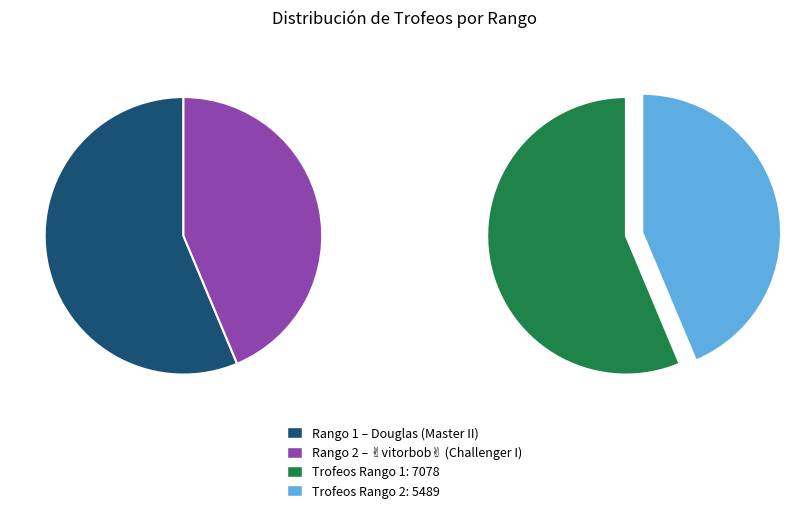

Which category has the biggest portion of the pie?

1